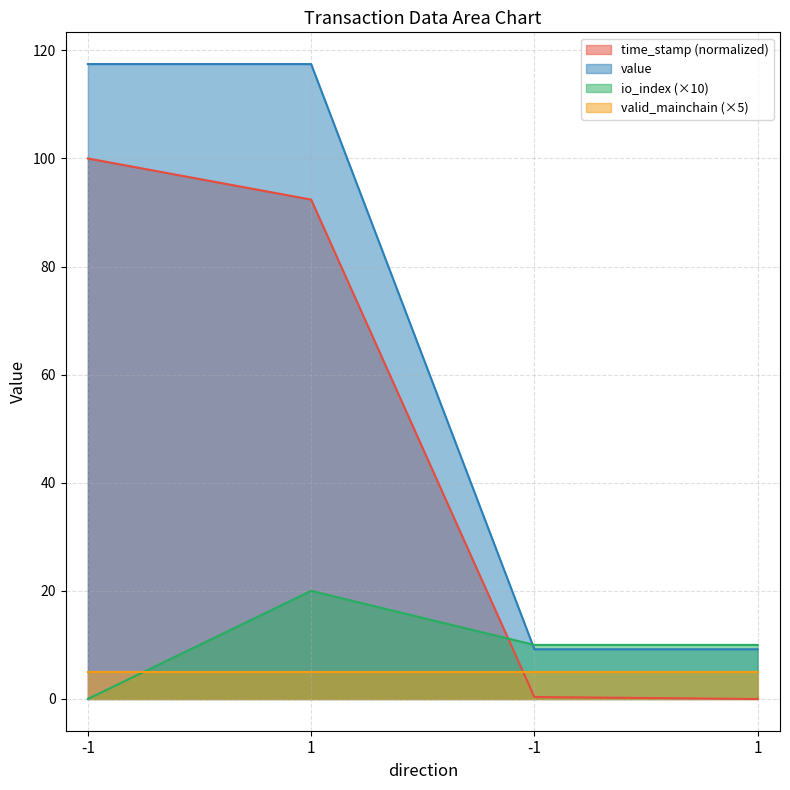

What is the label of the 1st point from the right?

1